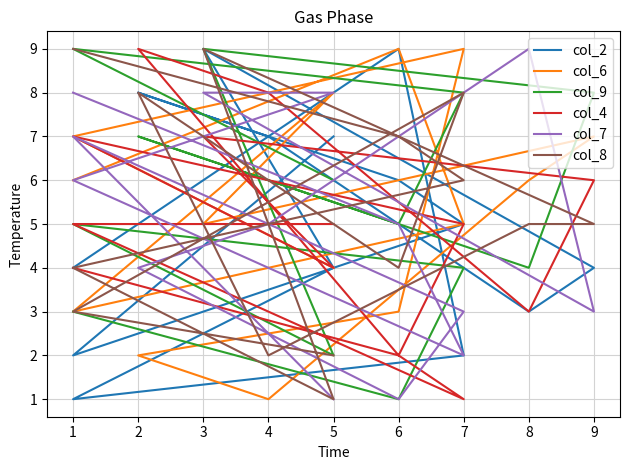

Is it true that col_4 equals 9 at 3?

False